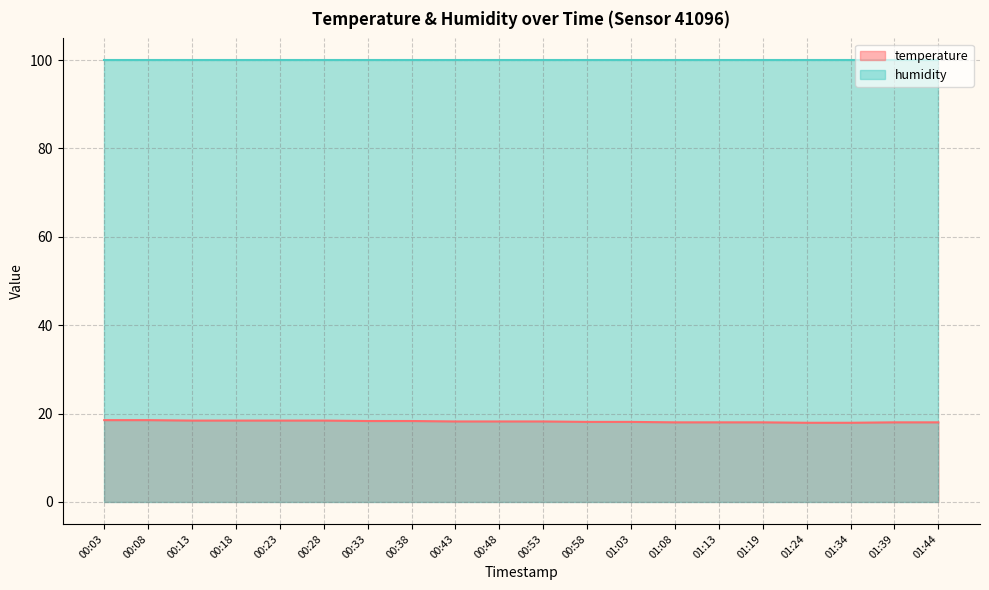

Which series has the largest range (max minus min)?

temperature